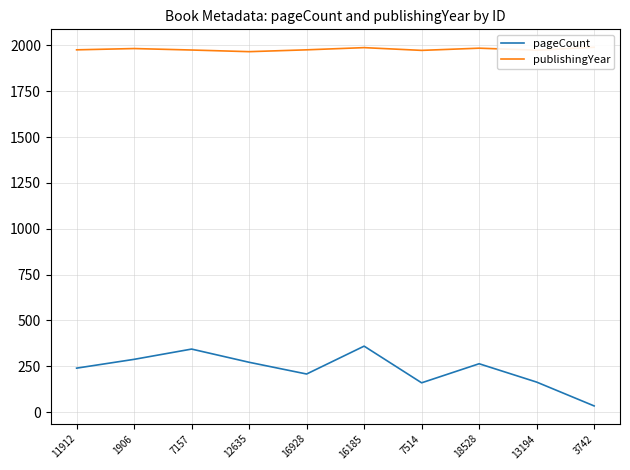

What is the difference between the second highest and minimum values in the pageCount series?

310